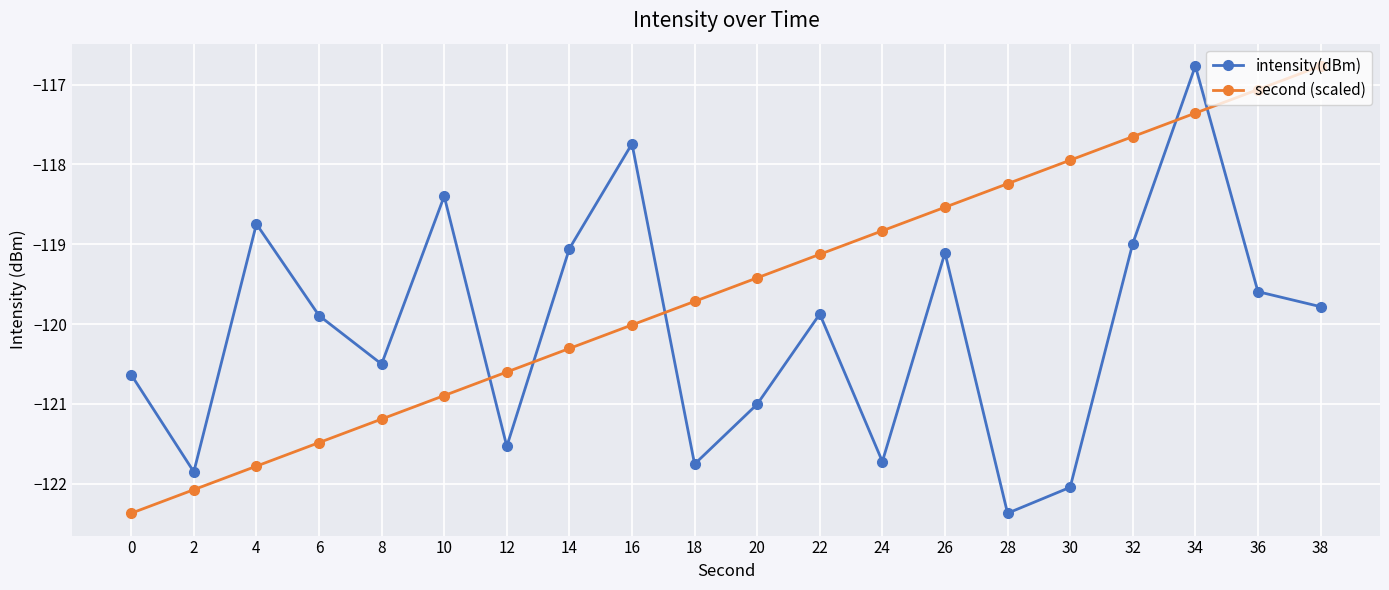

The value of intensity(dBm) at 36 is -119.6. True or false?

True